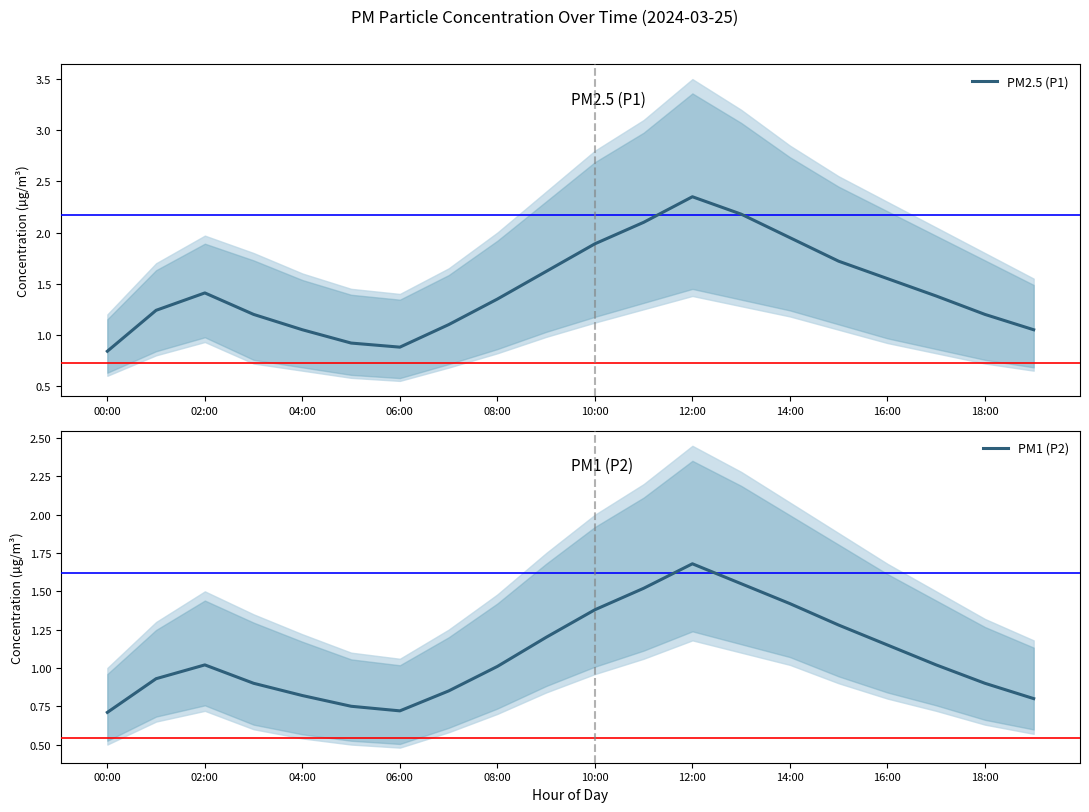

What is the difference between the highest and lowest values at 17?

0.4